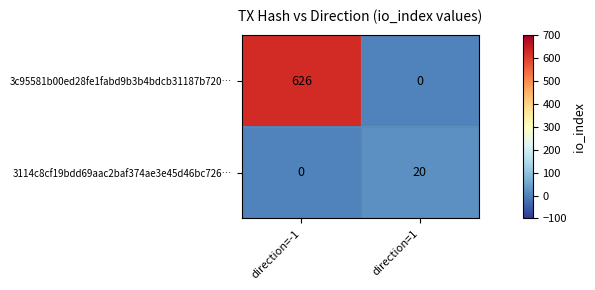

True or false: 3114c8cf19bdd69aac2baf374ae3e45d46bc726… has a value of 13 at direction=-1.

False